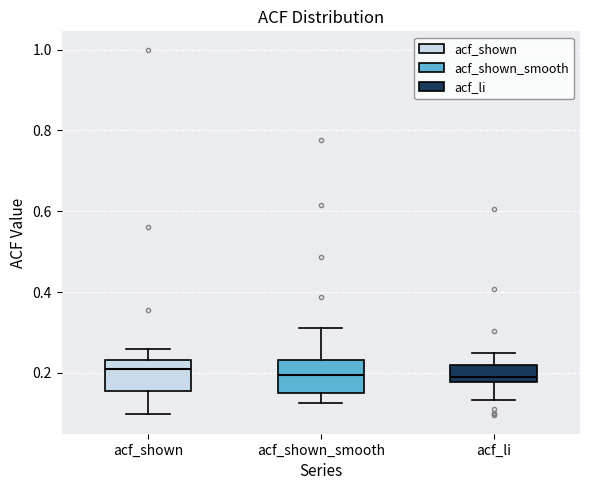

Reading left to right, read every box against the y-axis: the position of its median line, the range the box covers, and the ends of its whiskers. The values are not printed on the chart, so give them approximately, as read against the axis.

acf_shown: median 0.20, box 0.16 to 0.24, whiskers 0.10 to 0.26
acf_shown_smooth: median 0.20, box 0.16 to 0.24, whiskers 0.12 to 0.32
acf_li: median 0.18 (just above the box's lower edge), box 0.18 to 0.22, whiskers 0.14 to 0.24